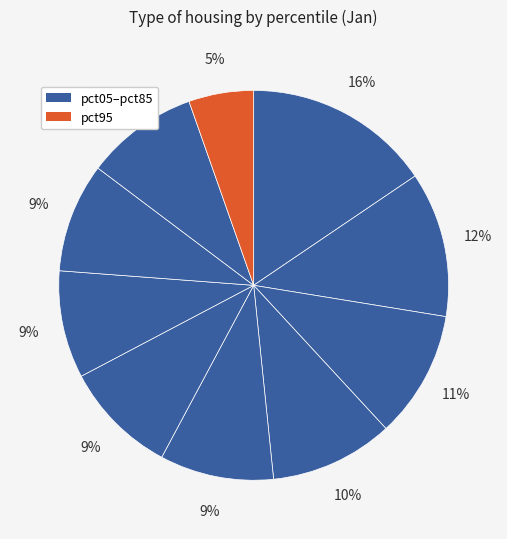

Does any single category account for the majority?

No